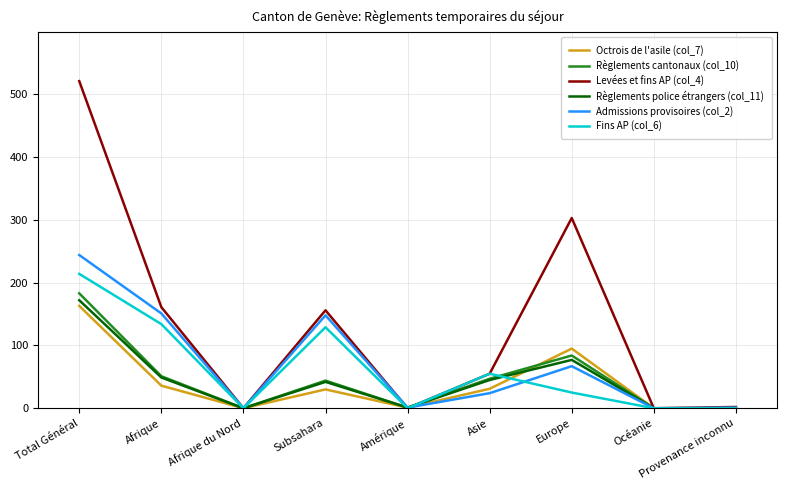

How many lines are shown in the chart?

6